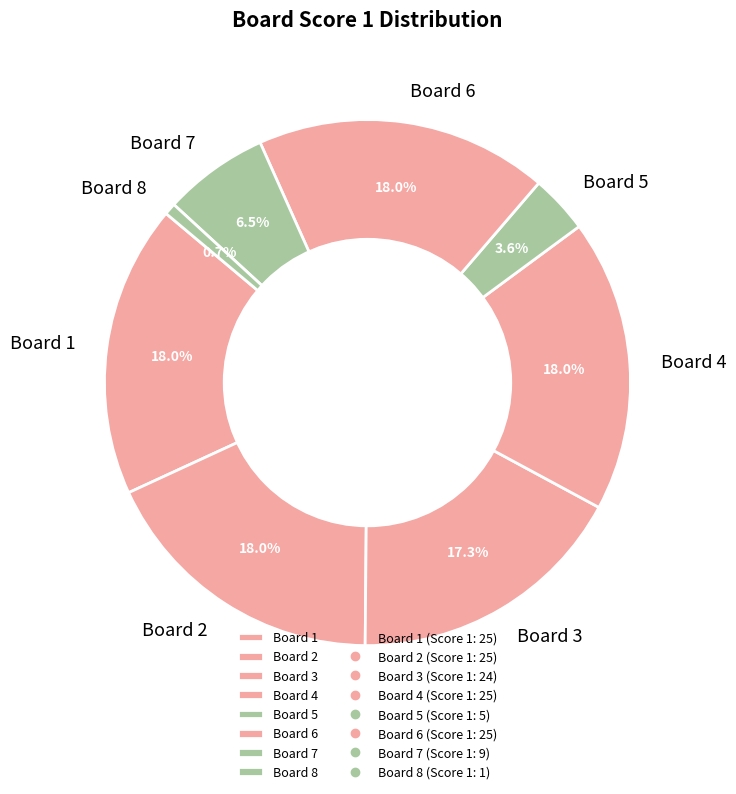

Approximately how many times larger is the value at Board 4 compared to Board 7?

2.8